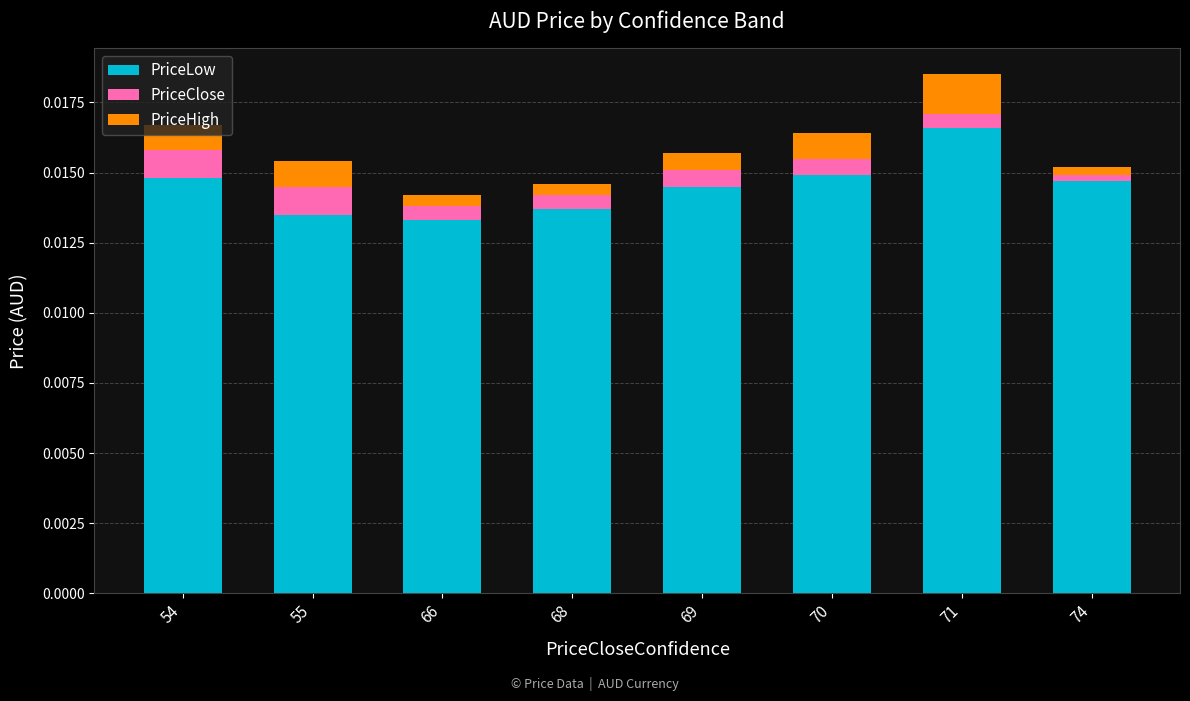

At which category is the sum across all series the highest?

71